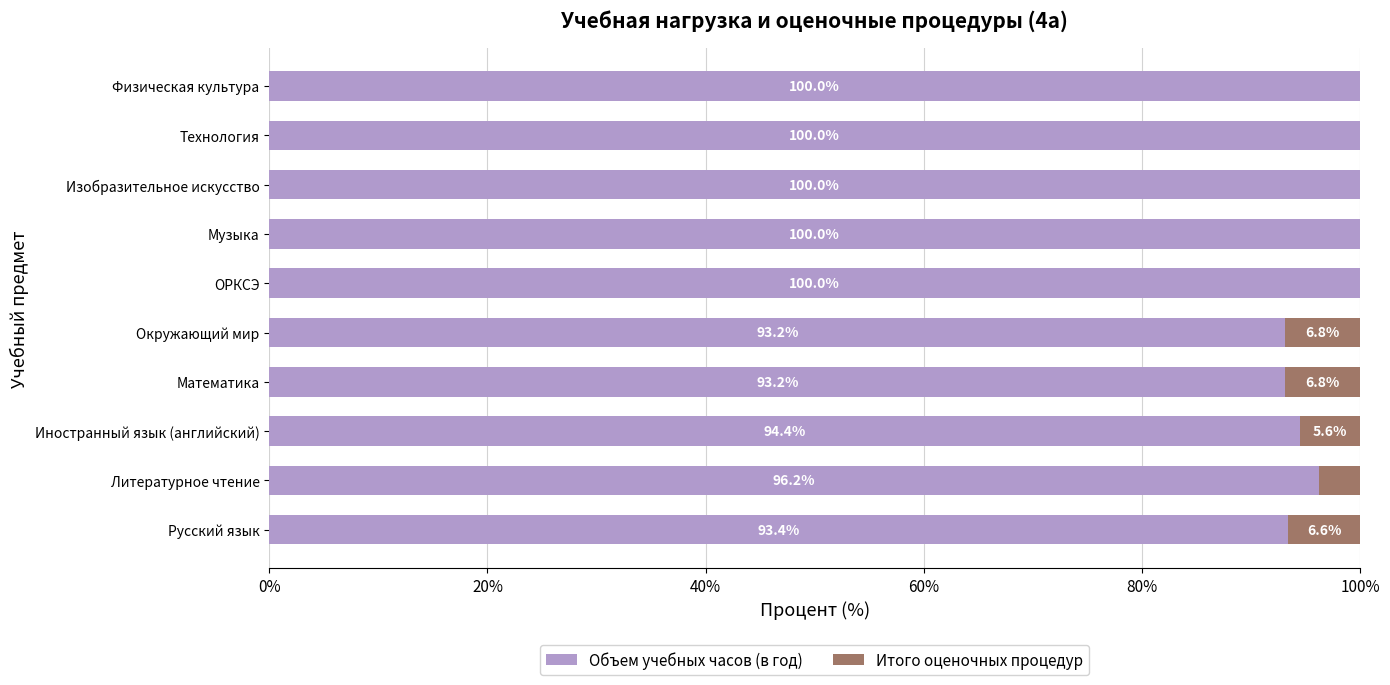

Where is Объем учебных часов (в год) nearest to the value 96?

Литературное чтение